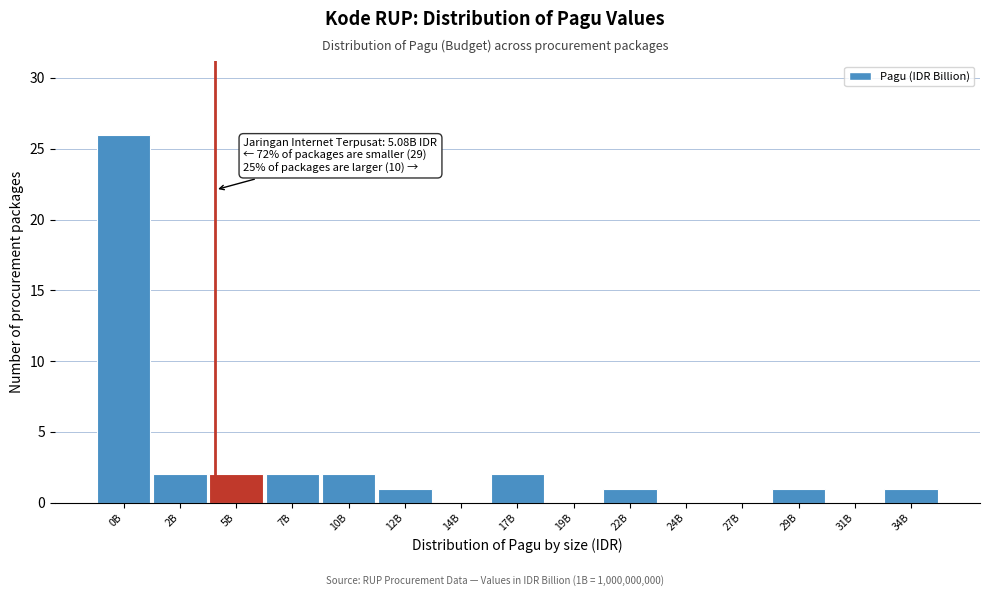

Reading left to right, list all the values displayed in this chart.

0B=26	2B=2	5B=2	7B=2	10B=2	12B=1	14B=0	17B=2	19B=0	22B=1	24B=0	27B=0	29B=1	31B=0	34B=1